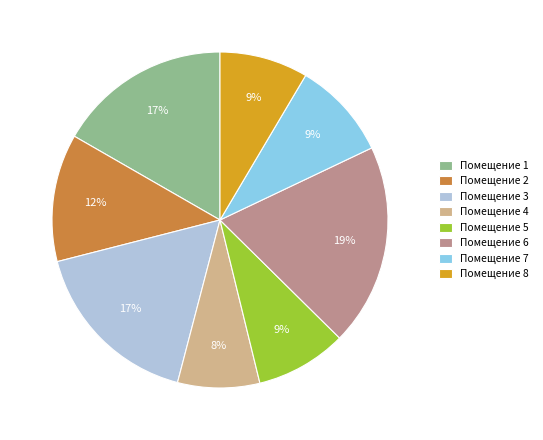

Approximately how many times larger is the value at Помещение 1 compared to Помещение 6?

0.9